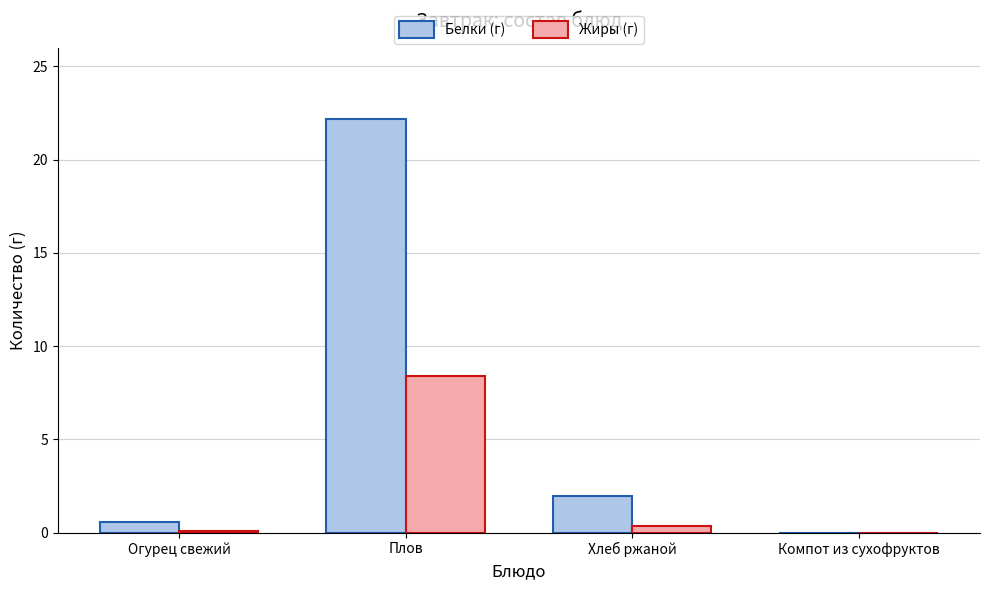

True or false: Белки (г) has a value of 2.9 at Хлеб ржаной.

False